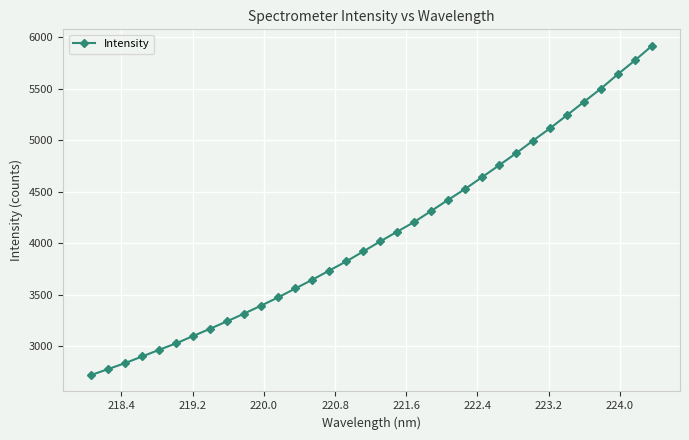

What is the minimum value shown in the chart?

2720.7